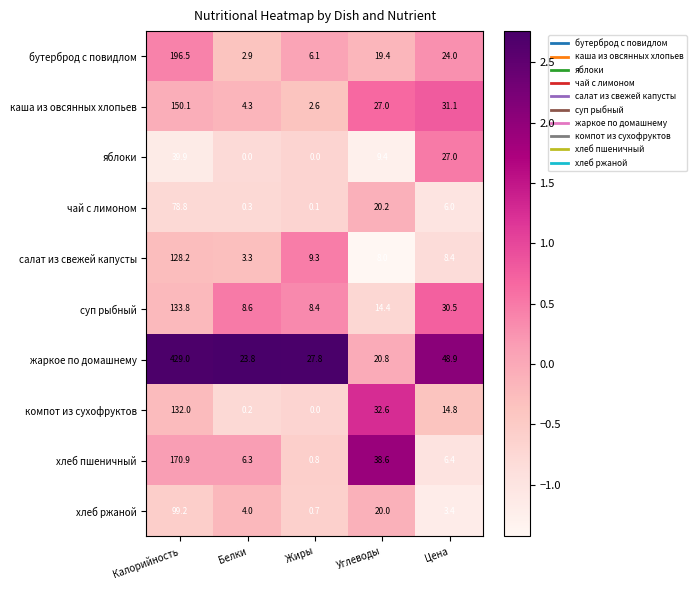

List the series in order of their peak value, lowest first.

яблоки, чай с лимоном, хлеб ржаной, салат из свежей капусты, компот из сухофруктов, суп рыбный, каша из овсянных хлопьев, хлеб пшеничный, бутерброд с повидлом, жаркое по домашнему